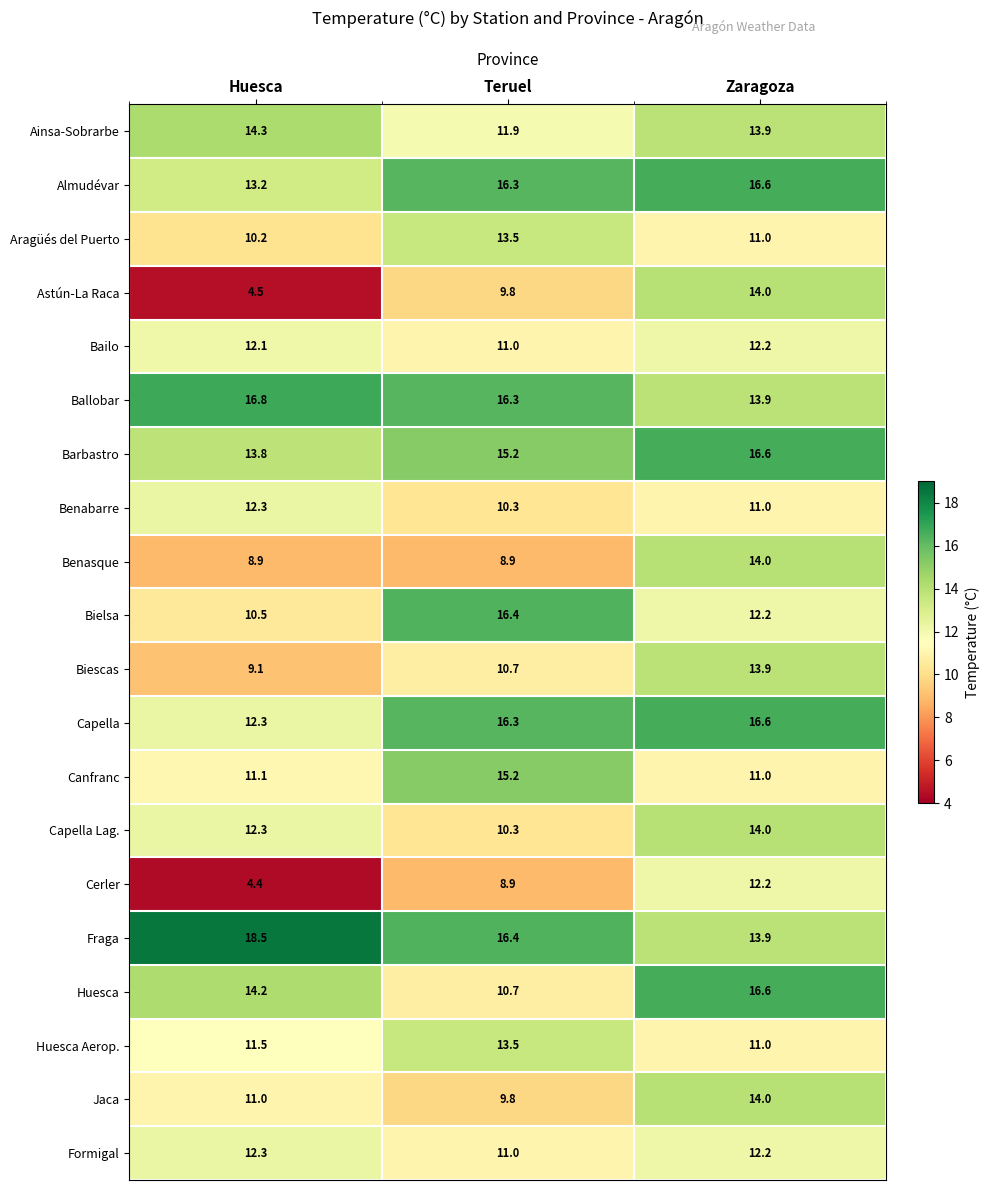

How many distinct data groups are displayed?

20